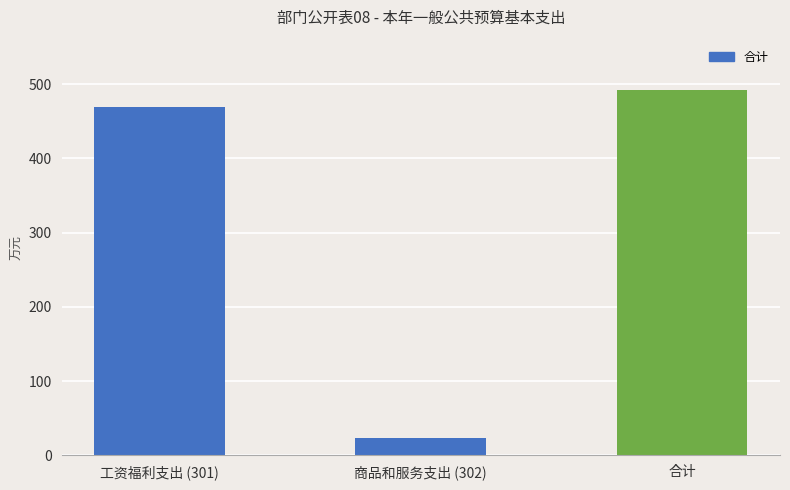

How many bars are there in total?

3